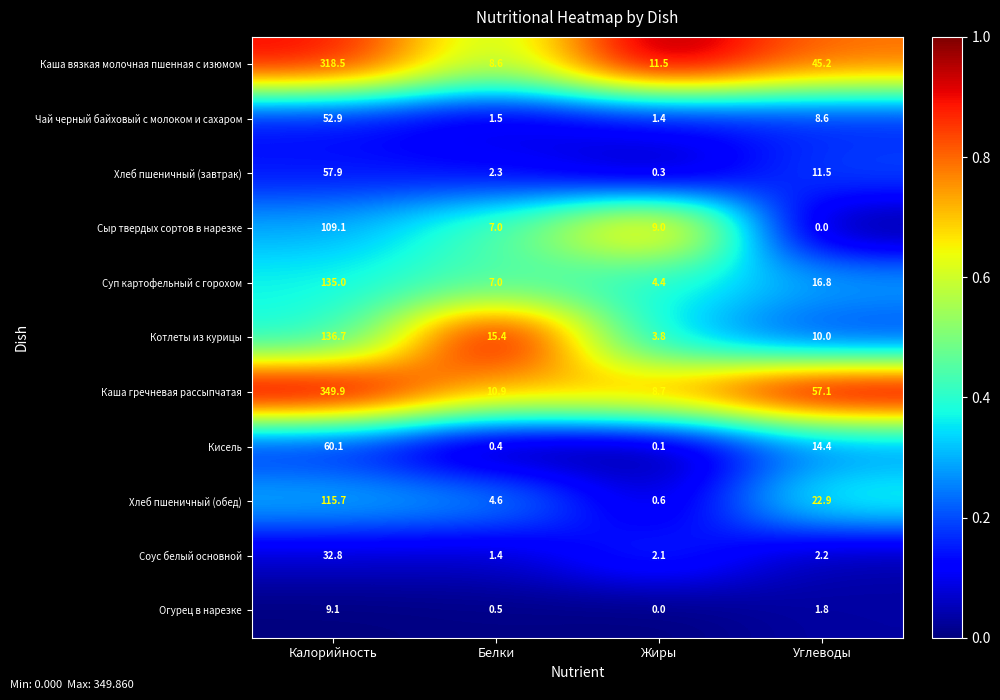

Count the number of categories in the chart.

4